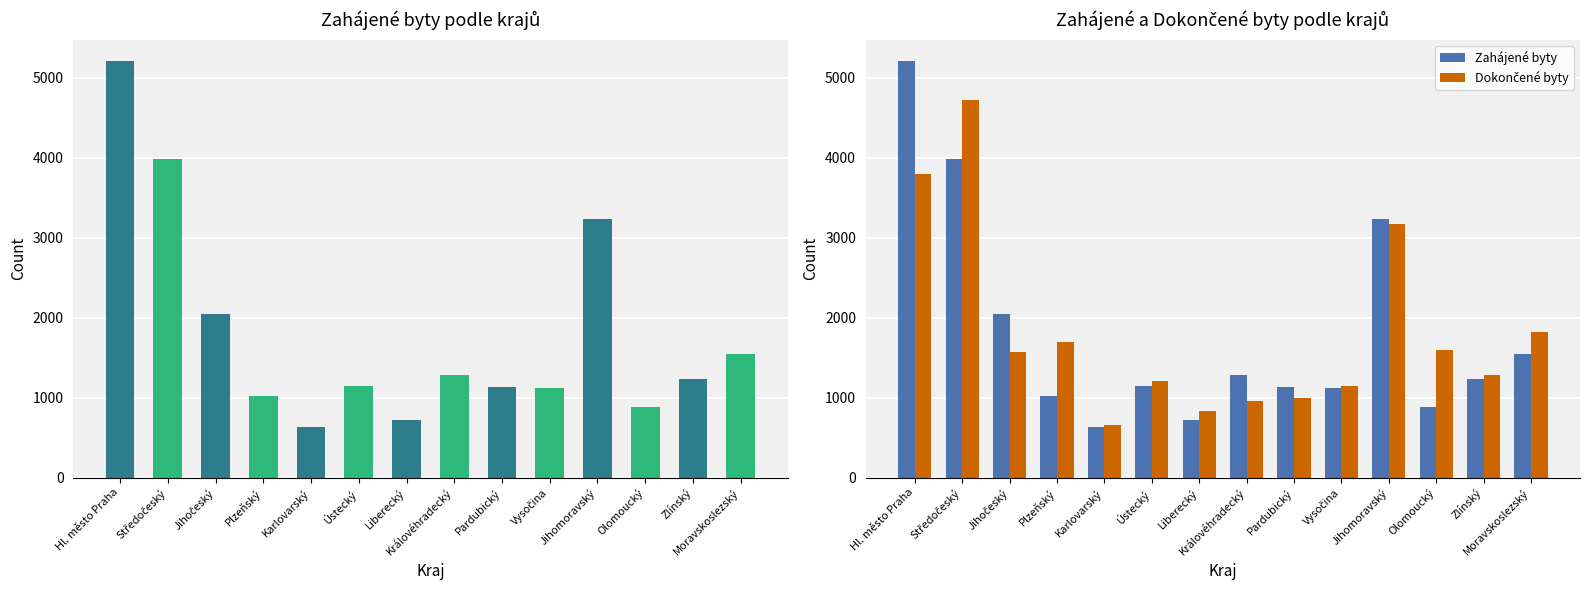

Is the value of Dokončené byty at Liberecký greater than the value of Zahájené byty at Liberecký?

Yes